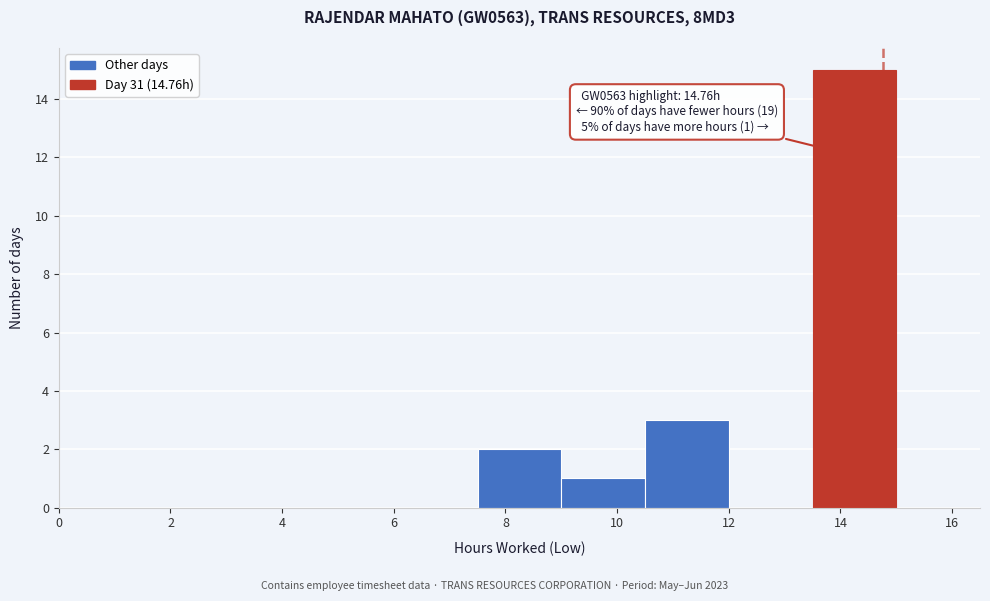

Over which range of the x-axis is the bar tallest?

13.5 to 15.0